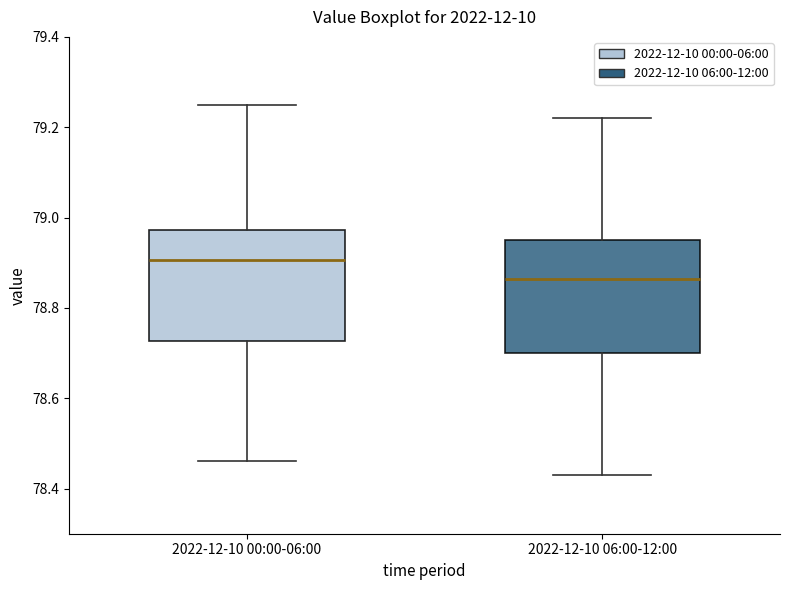

Which box's median line is the lowest?

2022-12-10 06:00-12:00